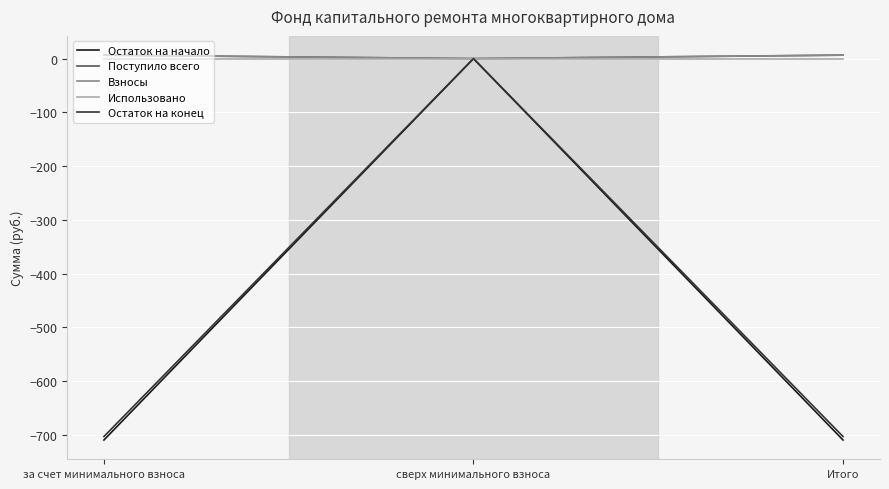

Is this an area chart (filled region under the line)?

No